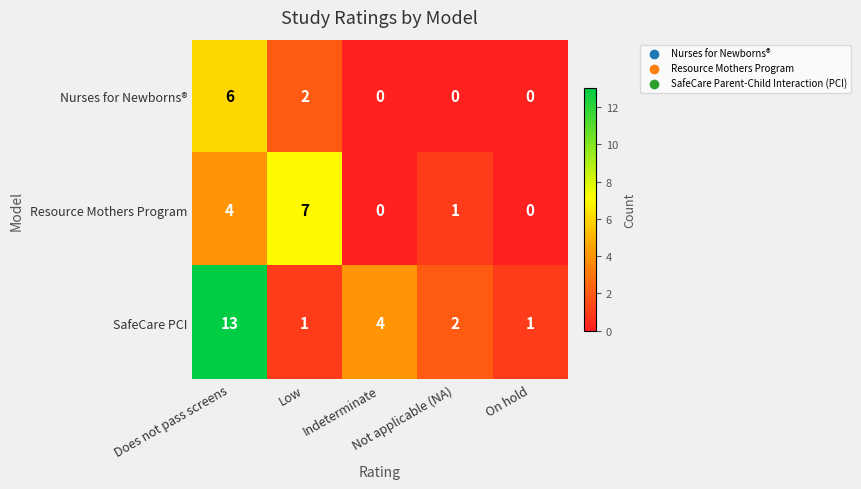

What is the sum of all Nurses for Newborns® values?

8